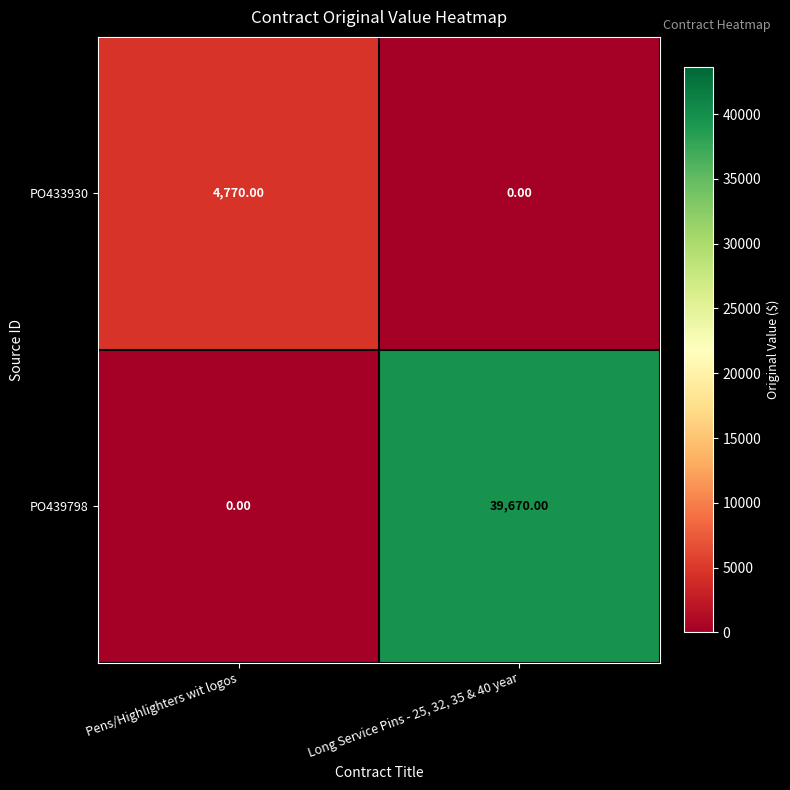

List the series in order of their overall mean, lowest first.

PO433930, PO439798